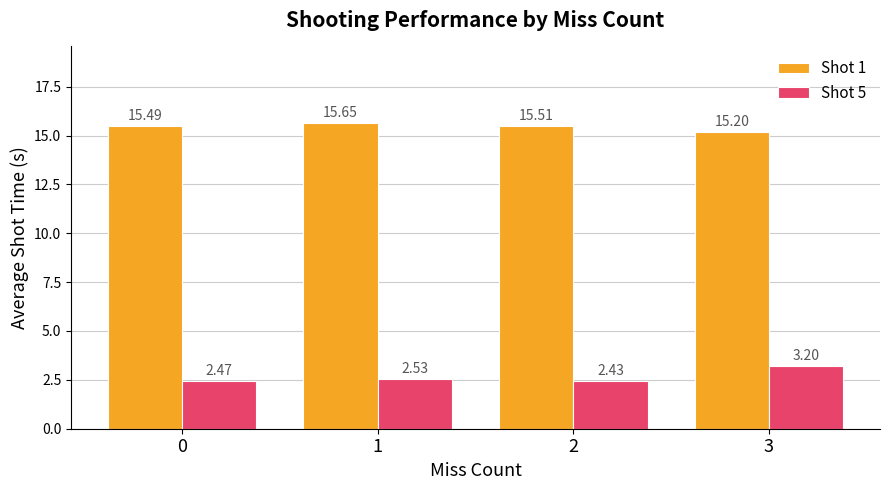

Which series changed the most between 1 and 2?

Shot 1